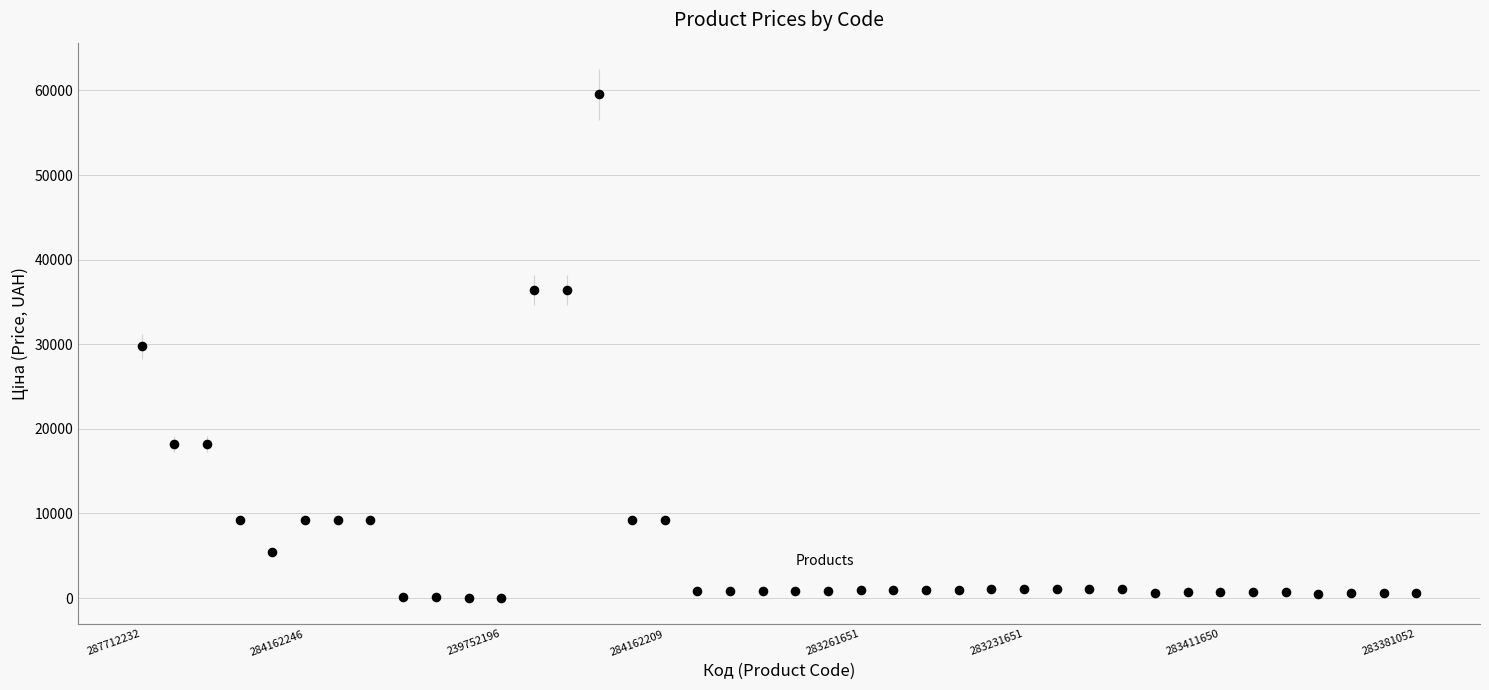

What is the range of Y values (max minus min)?

59467.7